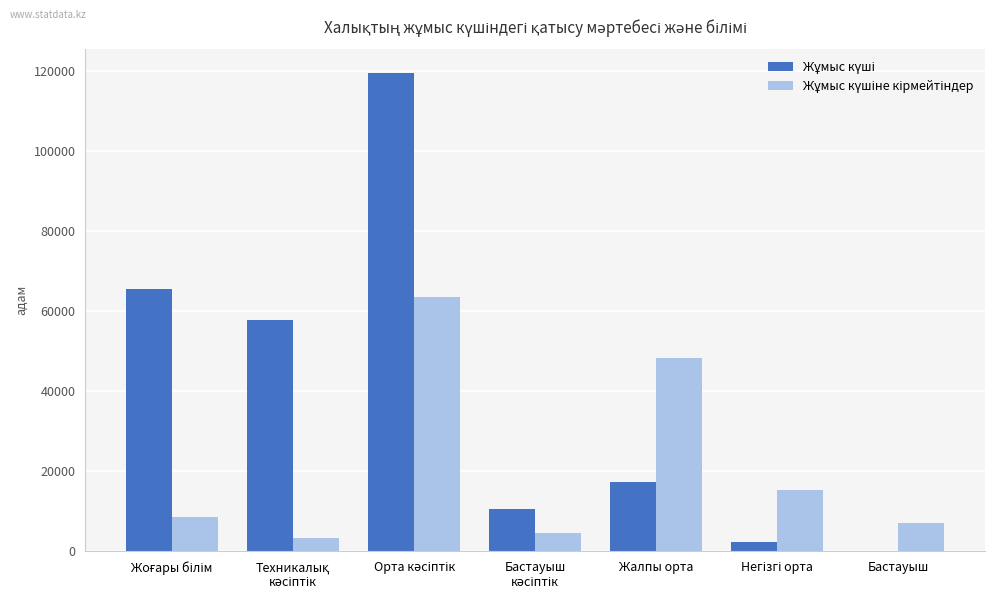

How many distinct data groups are displayed?

2